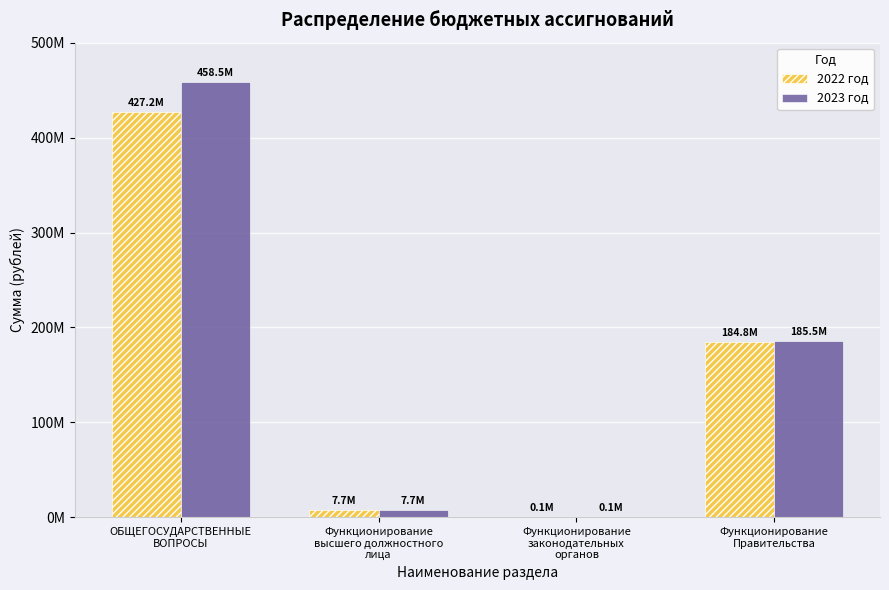

At which category does the chart reach its peak across all series?

ОБЩЕГОСУДАРСТВЕННЫЕ
ВОПРОСЫ